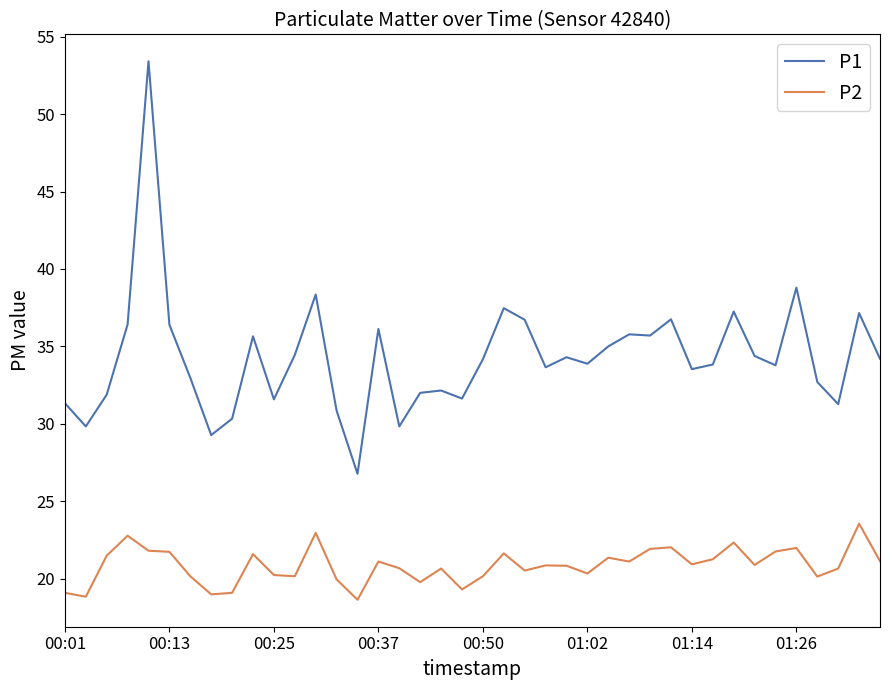

Which series has the largest total across all categories?

P1